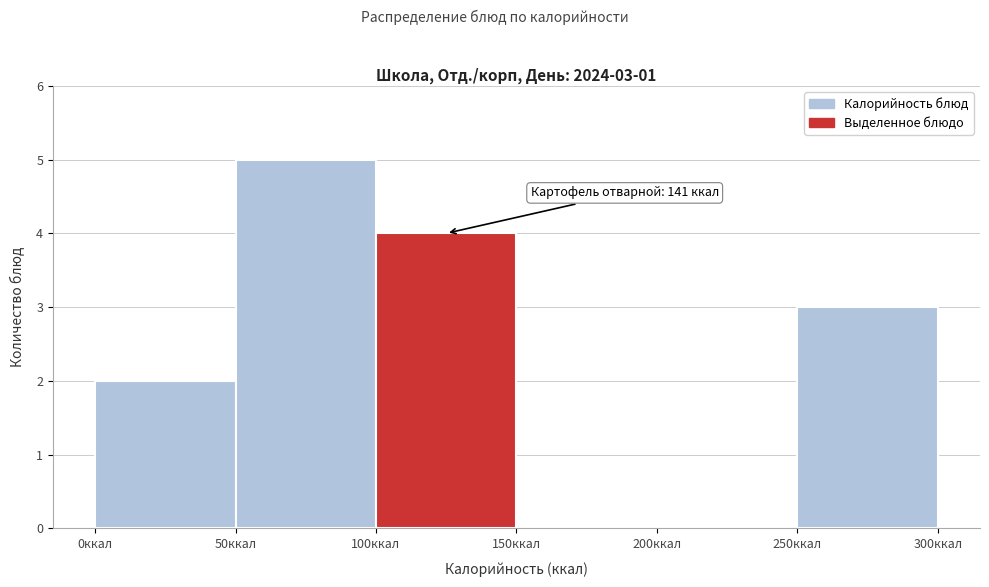

Over which range of the x-axis is the bar tallest?

50 to 100